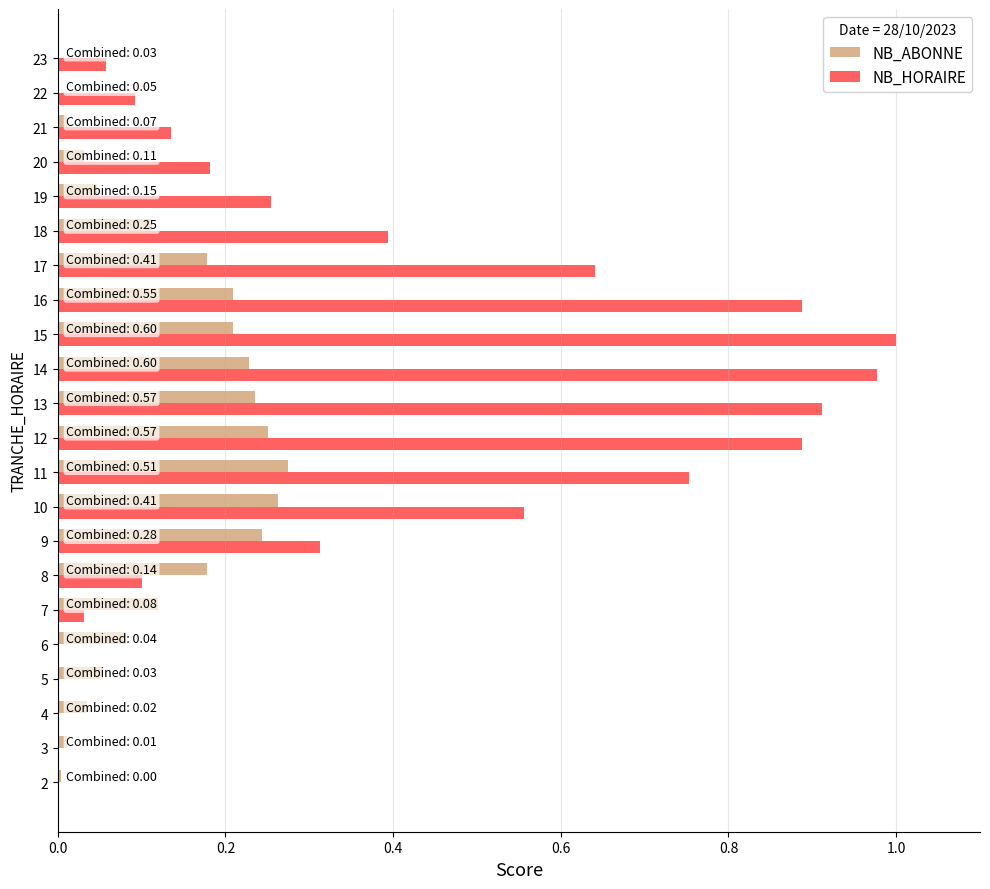

Count the number of data series in this chart.

2